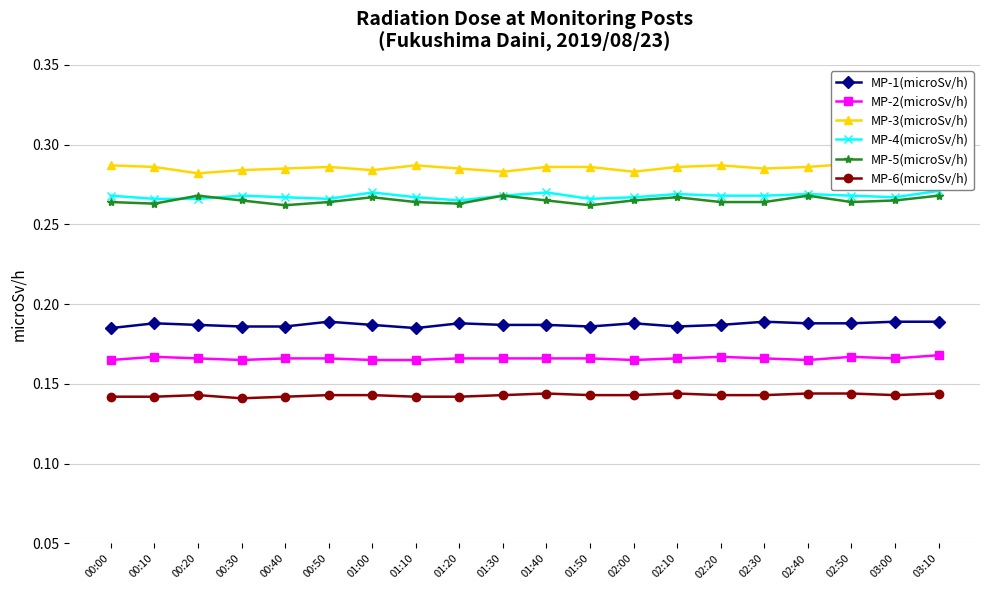

What is the total value across all series at 01:10?

1.3